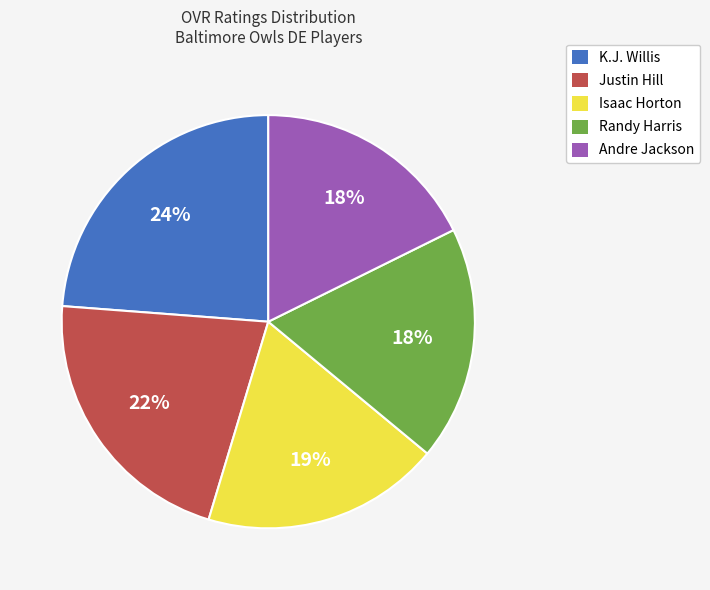

To the nearest percent, what is the combined percentage of Randy Harris and Justin Hill?

40%